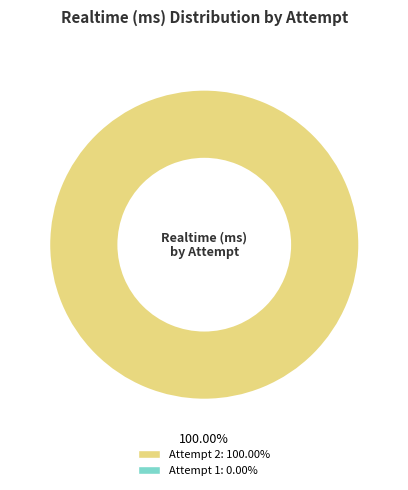

Is there any slice that represents more than half of the pie?

Yes